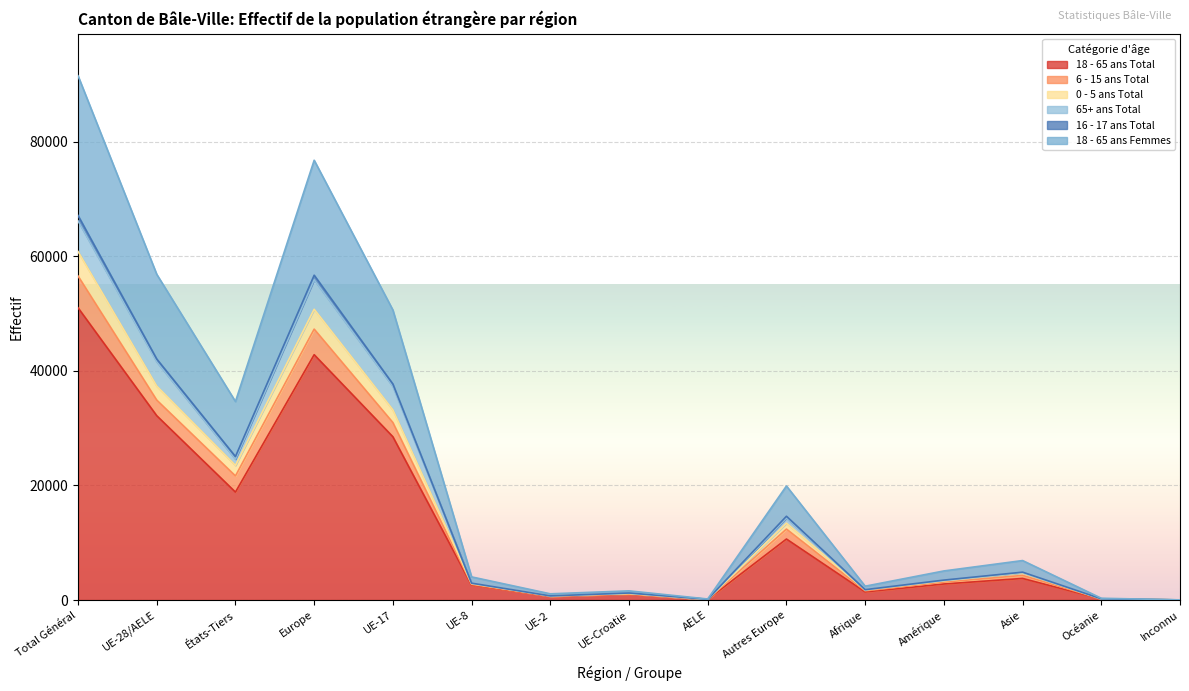

What is the difference between the 18 - 65 ans Total values at Amérique and États-Tiers?

16037